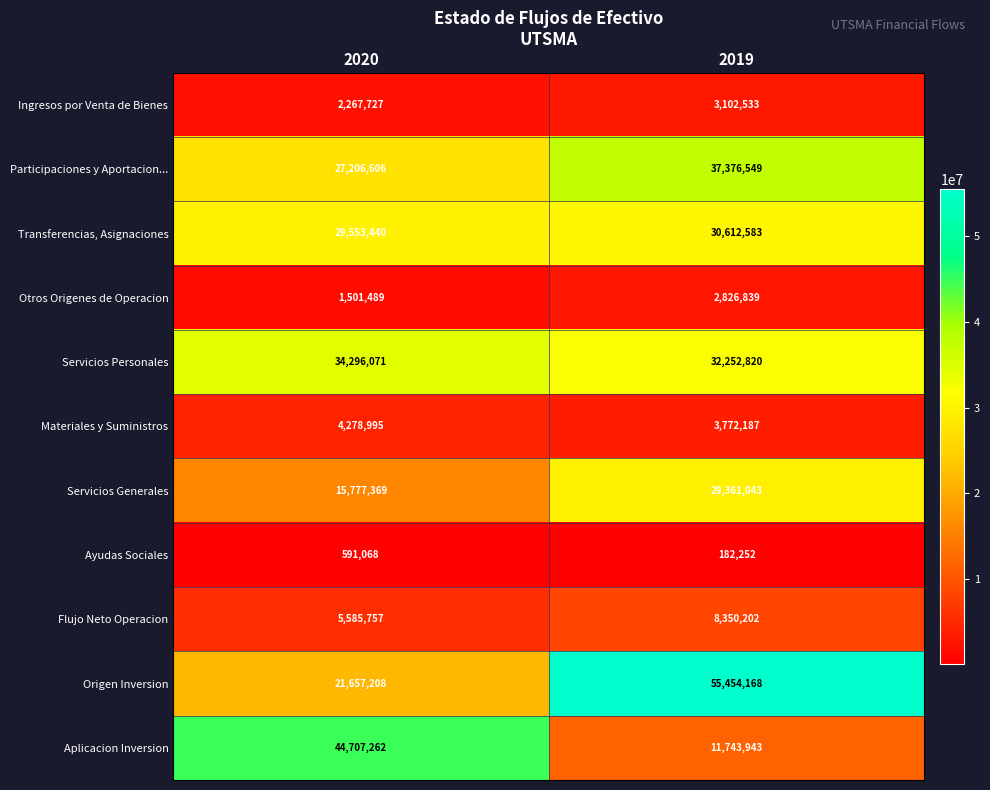

What is the difference between the maximum and minimum values in the Transferencias, Asignaciones series?

1059143